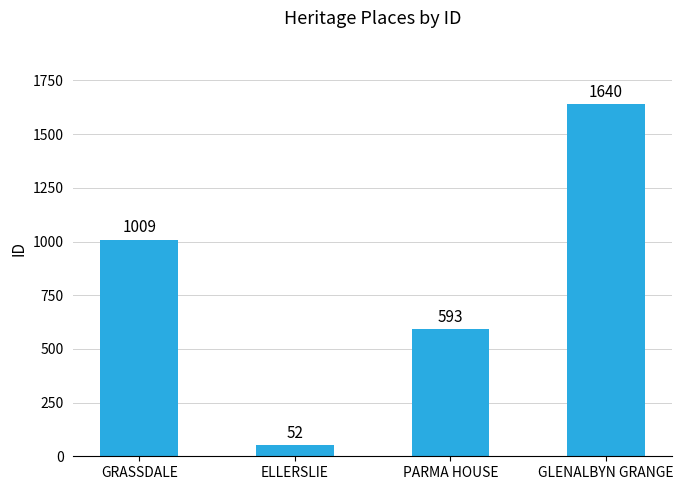

What is the sum of the values at ELLERSLIE and PARMA HOUSE?

645